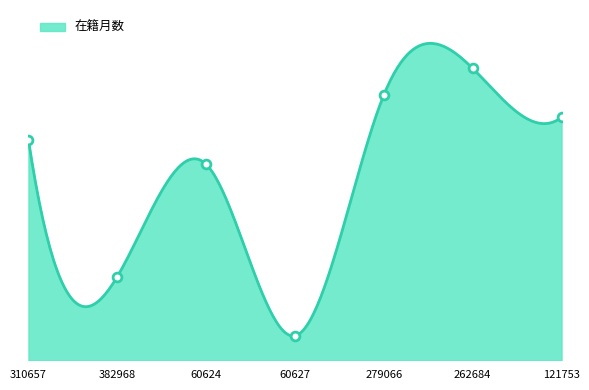

What is the change in value from 310657 to 121753?

+11